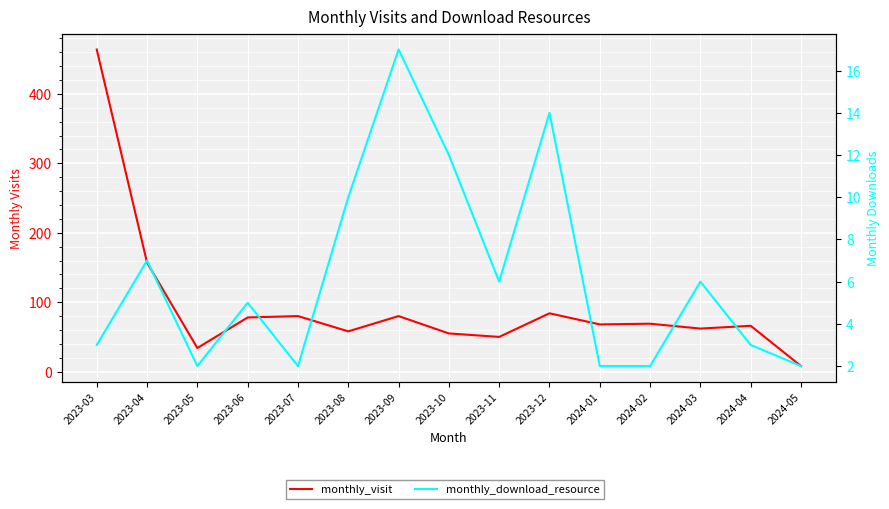

True or false: monthly_visit and monthly_download_resource intersect in this chart.

False